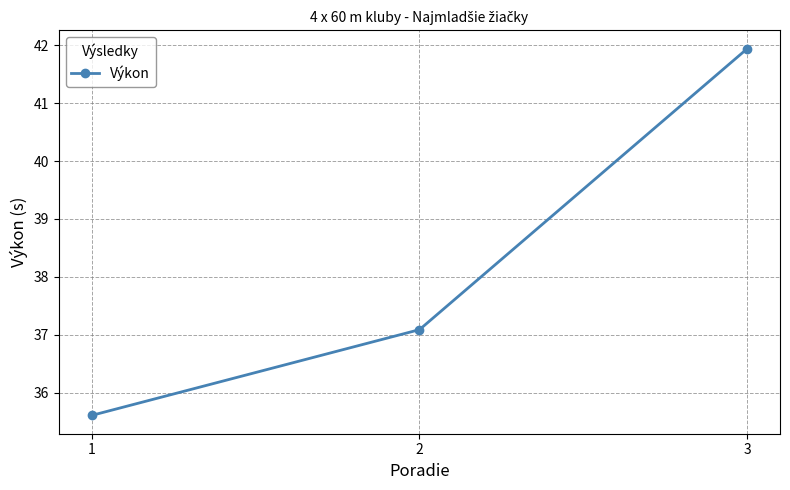

What is the value of the 2nd point from the left?

37.1